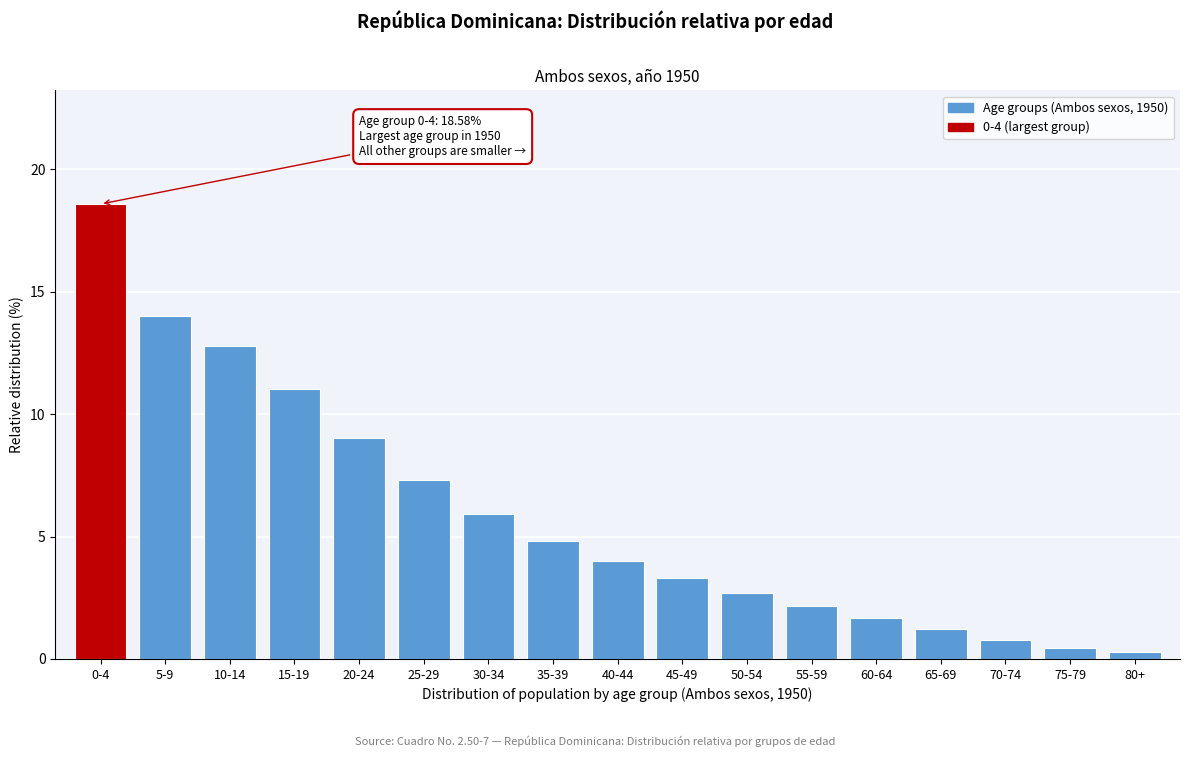

Reading left to right, what are all the values shown in this chart?

18.6	14.0	12.8	11.0	9.0	7.3	5.9	4.8	4.0	3.3	2.7	2.2	1.7	1.2	0.8	0.4	0.3